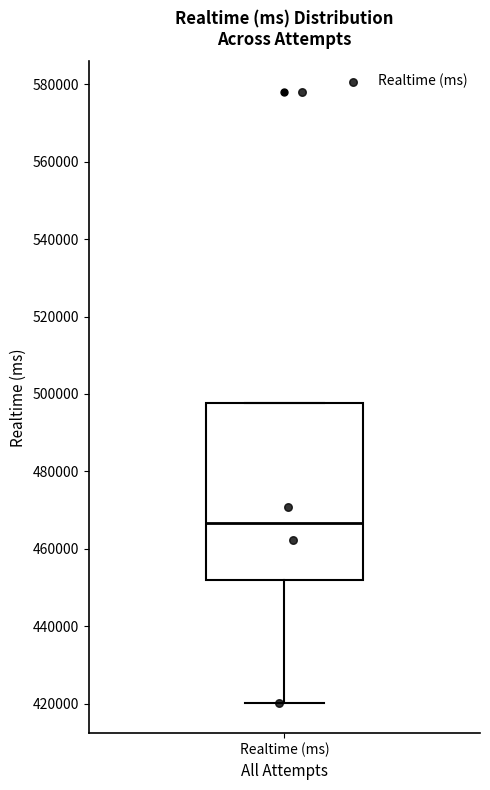

Read this box plot against the y-axis: the position of the median line, the range covered by the box, and the ends of both whiskers. The values are not printed on the chart, so give them approximately, as read against the axis.

median 466000, box 452000 to 498000, whiskers 420000 to 498000